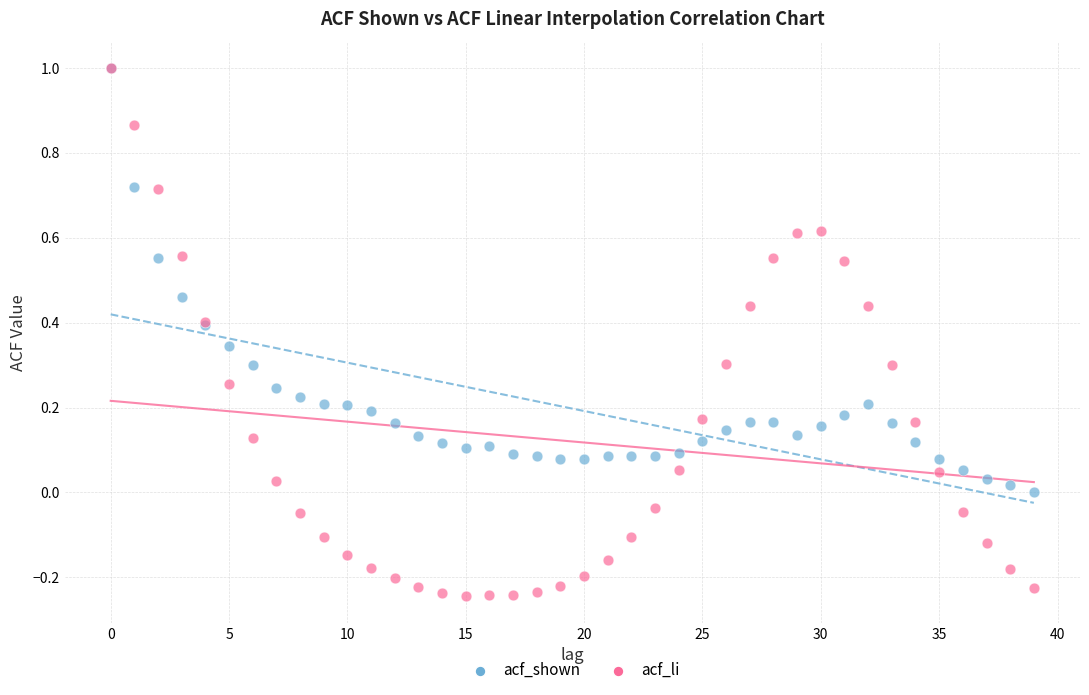

What are all the series names shown in the legend?

acf_shown, acf_li